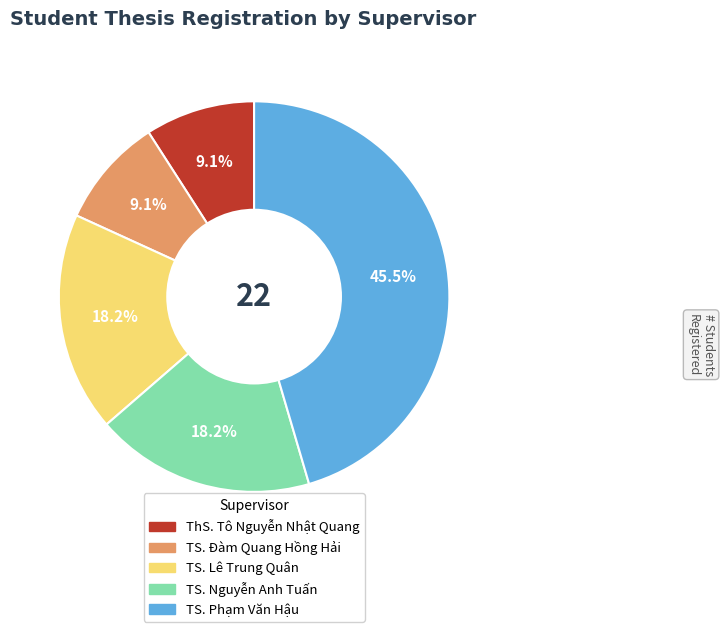

Count the number of slices in the pie.

5